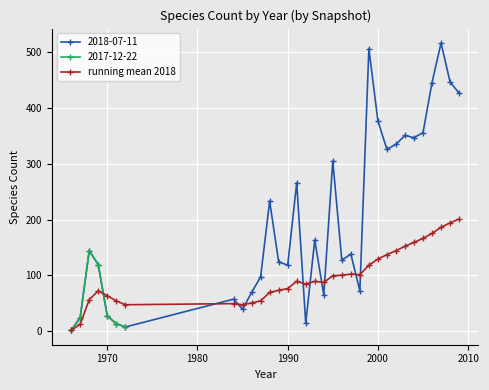

Is it true that 2018-07-11 equals 191 at 1990?

False